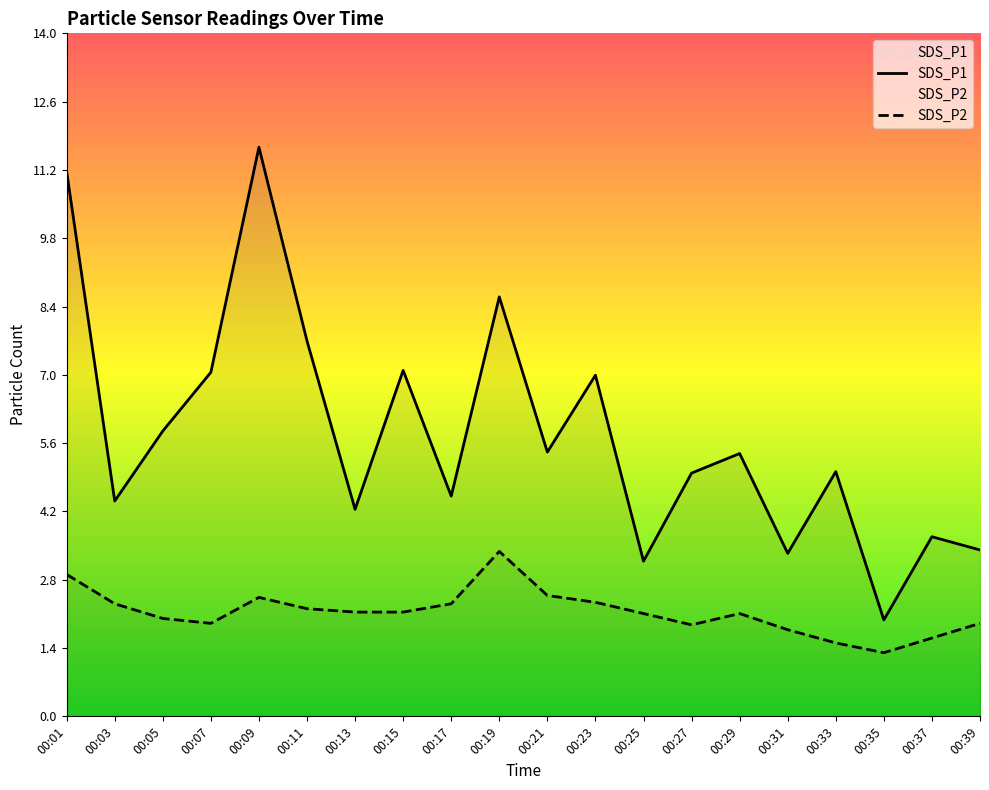

True or false: SDS_P1 and SDS_P2 intersect in this chart.

False